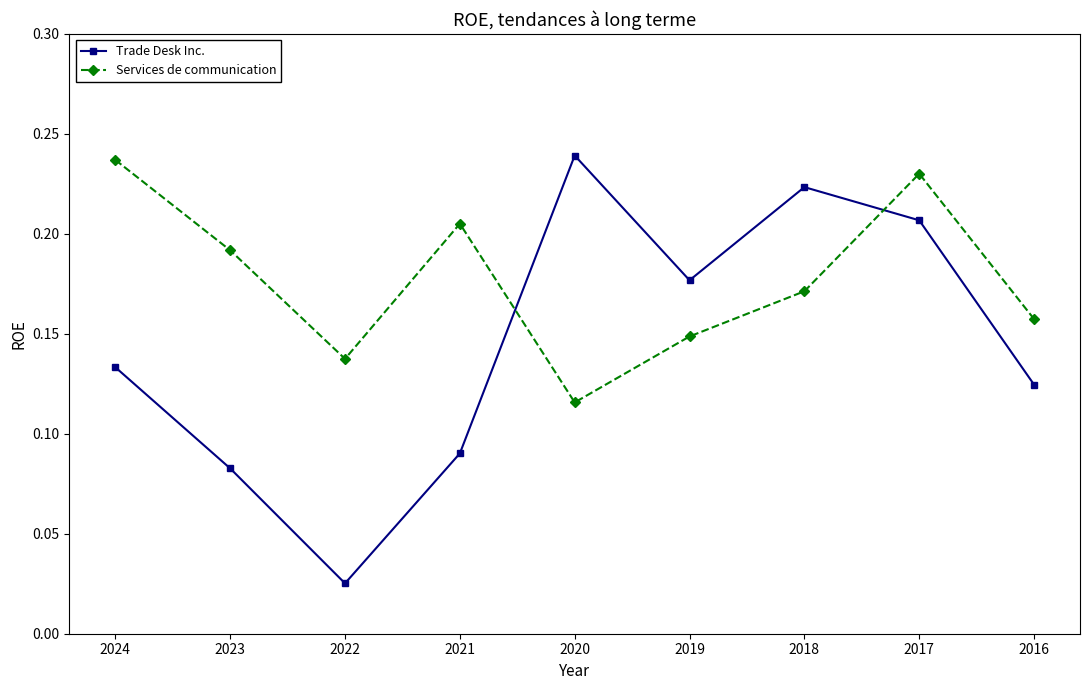

At which category does Services de communication reach its first local peak?

2021